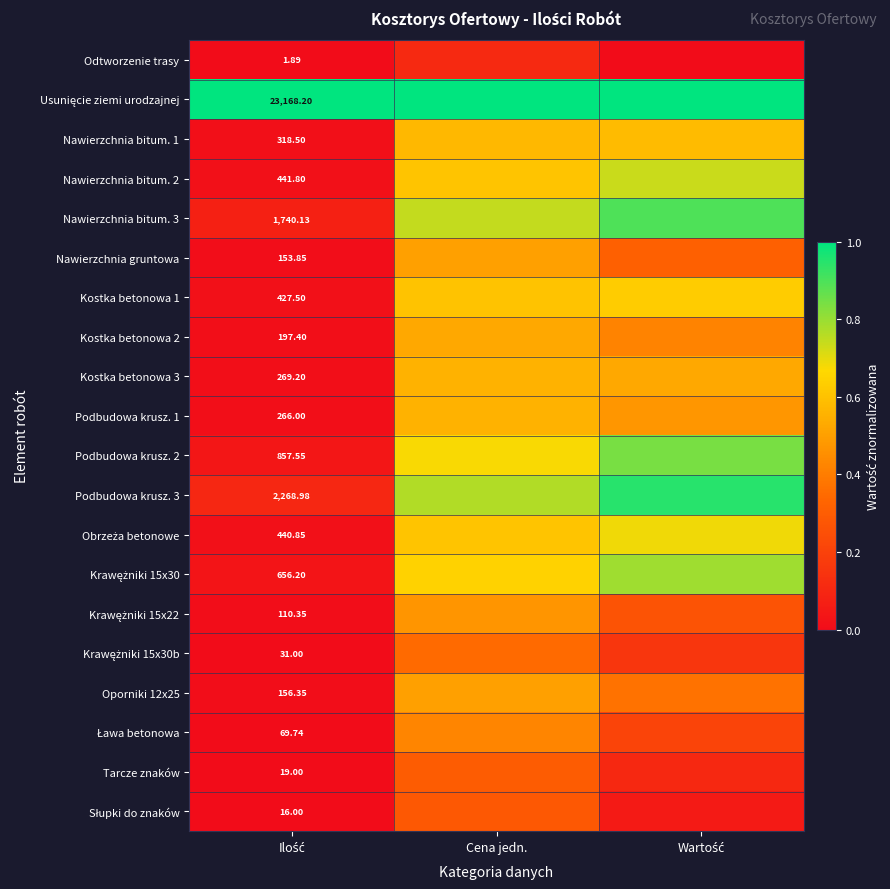

Which series has the largest total across all categories?

Usunięcie ziemi urodzajnej